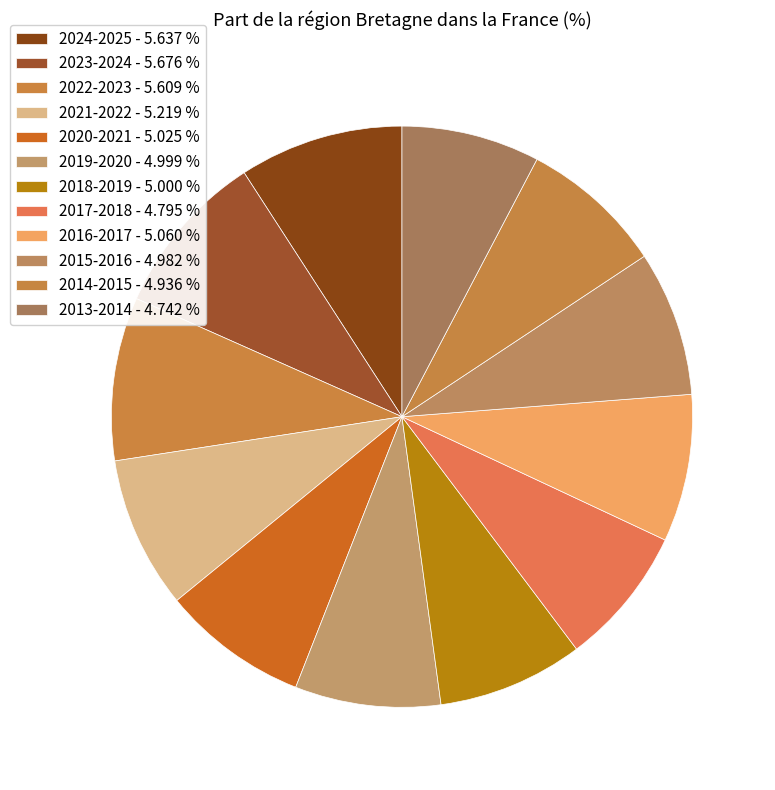

Rank the categories by value from lowest to highest.

2013-2014, 2017-2018, 2014-2015, 2015-2016, 2019-2020, 2018-2019, 2020-2021, 2016-2017, 2021-2022, 2022-2023, 2024-2025, 2023-2024